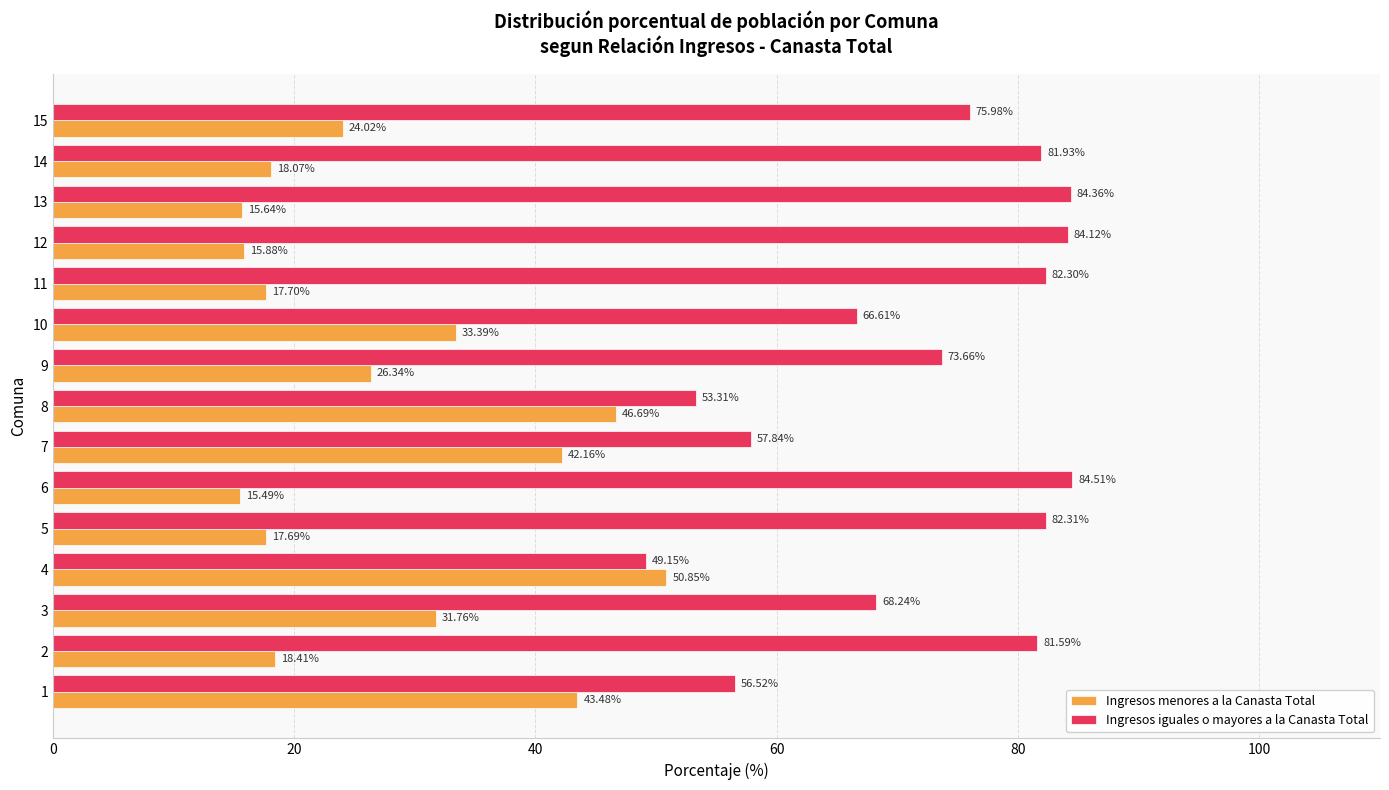

List the series in order of their overall mean, lowest first.

Ingresos menores a la Canasta Total, Ingresos iguales o mayores a la Canasta Total